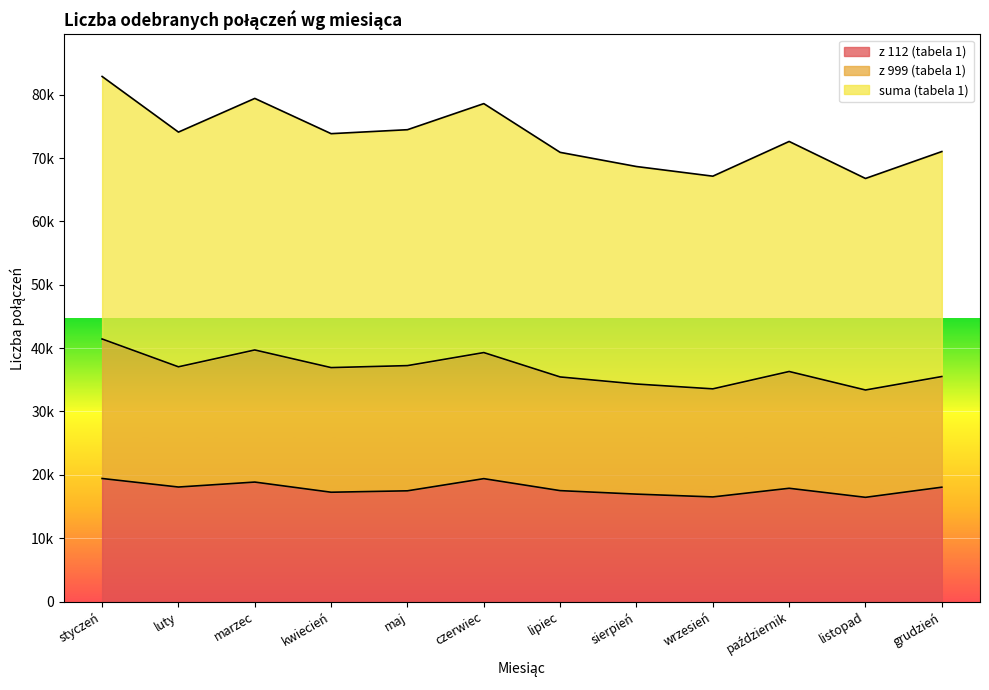

How many data points in z 112 (tabela 1) are less than 17877?

6